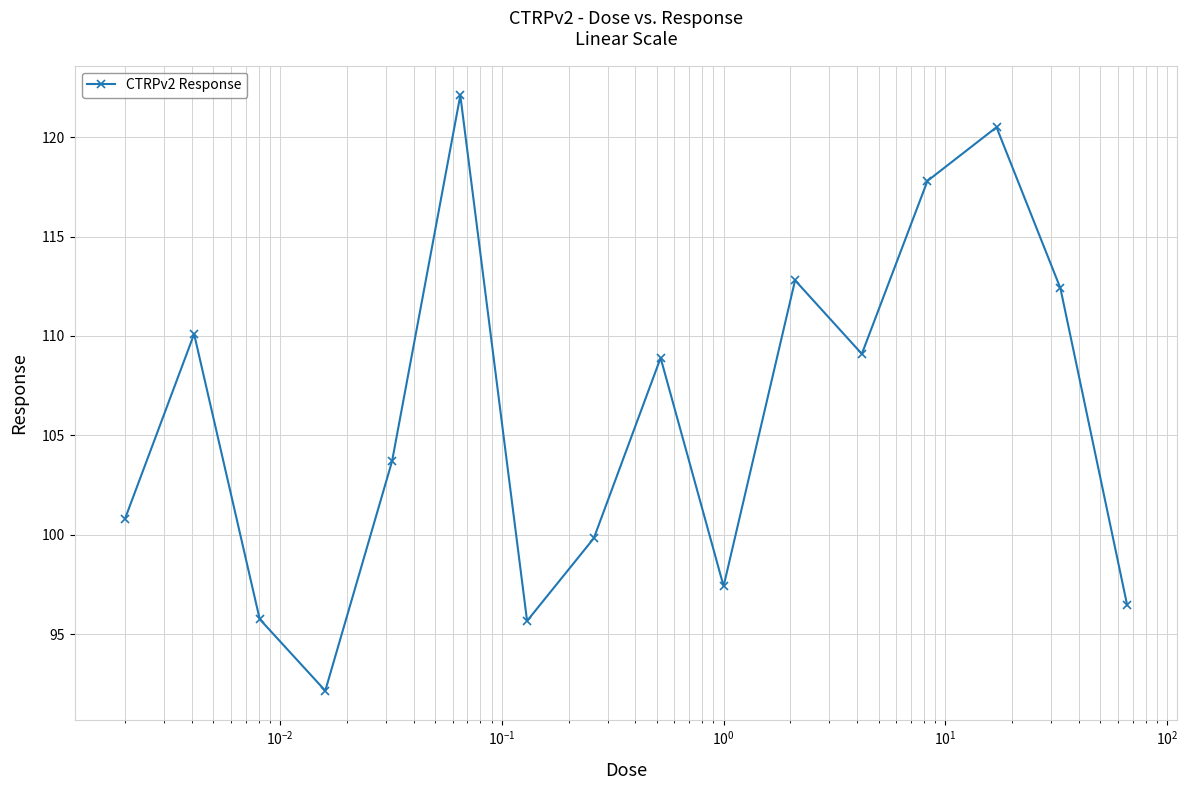

What is the value of the 7th point from the left?

95.7